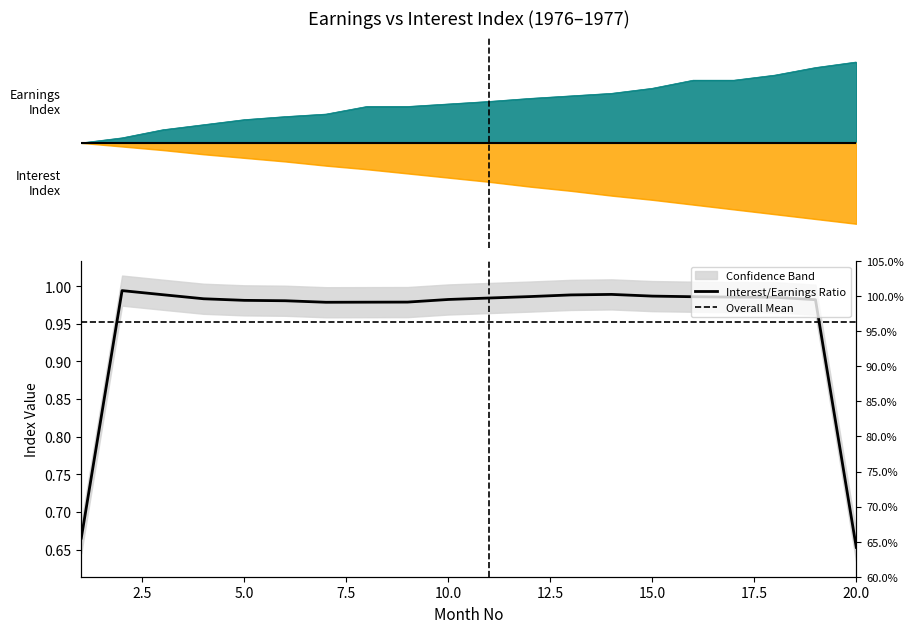

What is the sum of all Earnings Index values?

10.1